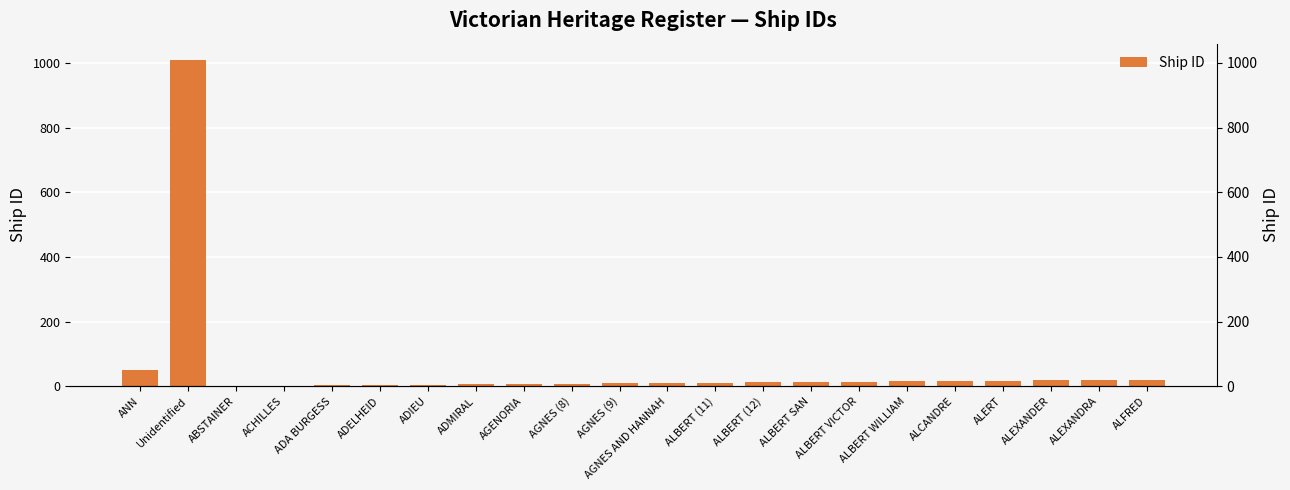

What is the difference between the maximum and minimum values?

1008